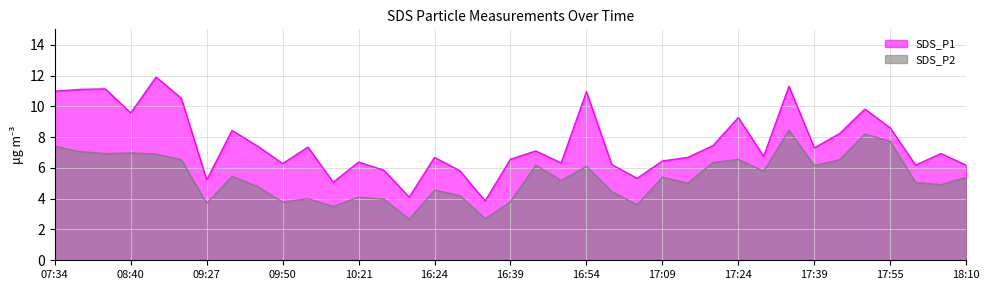

In SDS_P1, how many points are higher than both neighbors (excluding endpoints)?

12